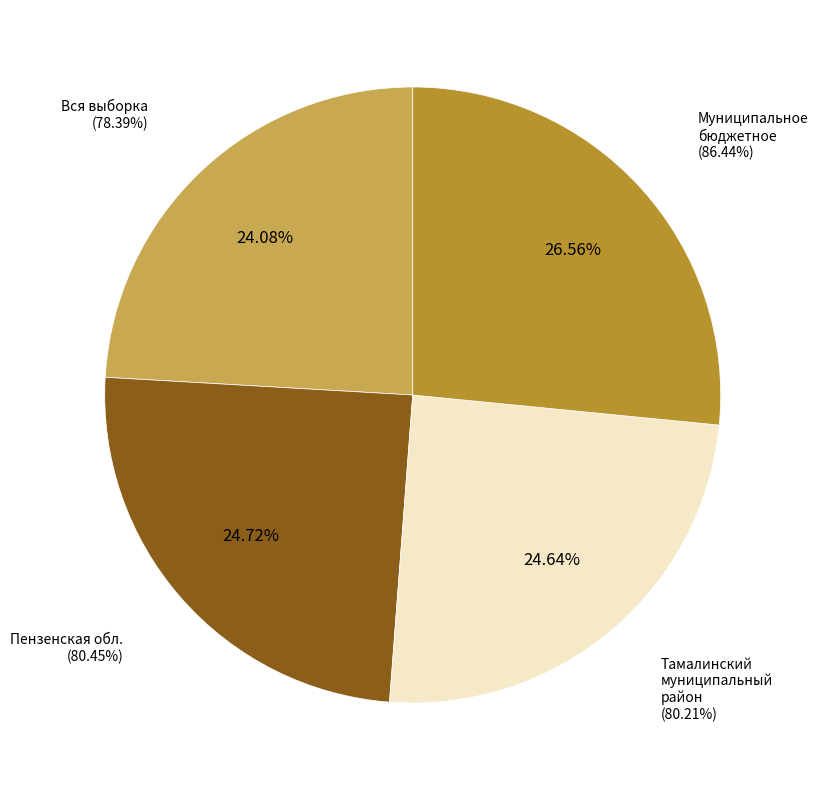

Is there any slice that represents more than half of the pie?

No